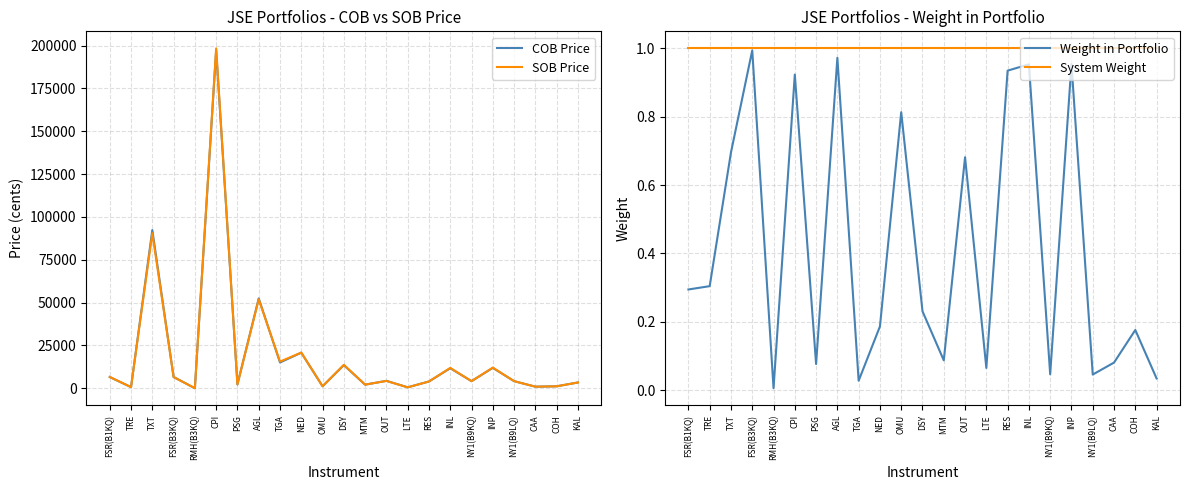

Rank the categories by SOB Price value from highest to lowest.

CPI, TXT, AGL, NED, TGA, DSY, INP, INL, FSR(B1KQ), FSR(B3KQ), OUT, NY1(B9KQ), NY1(B9LQ), RES, KAL, PSG, MTM, OMU, COH, CAA, TRE, LTE, RMH(B3KQ)